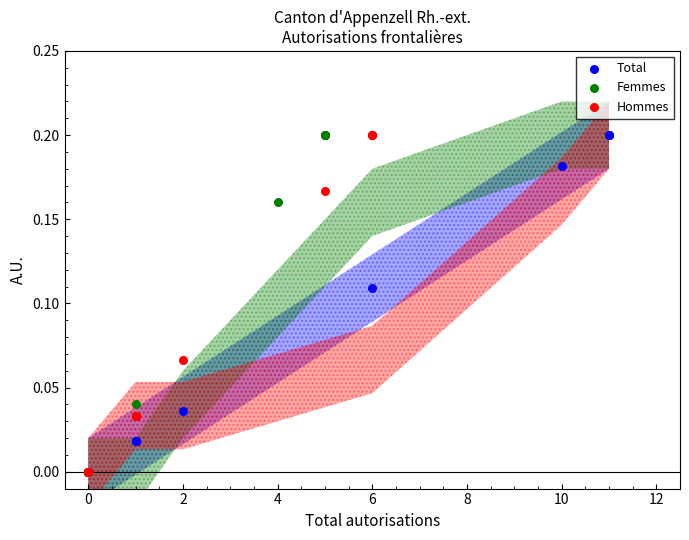

What are all the series names shown in the legend?

Total, Femmes, Hommes